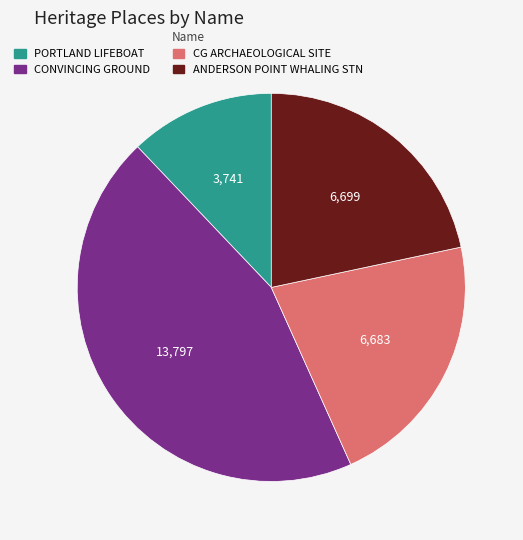

What is the largest slice in the pie chart?

CONVINCING GROUND